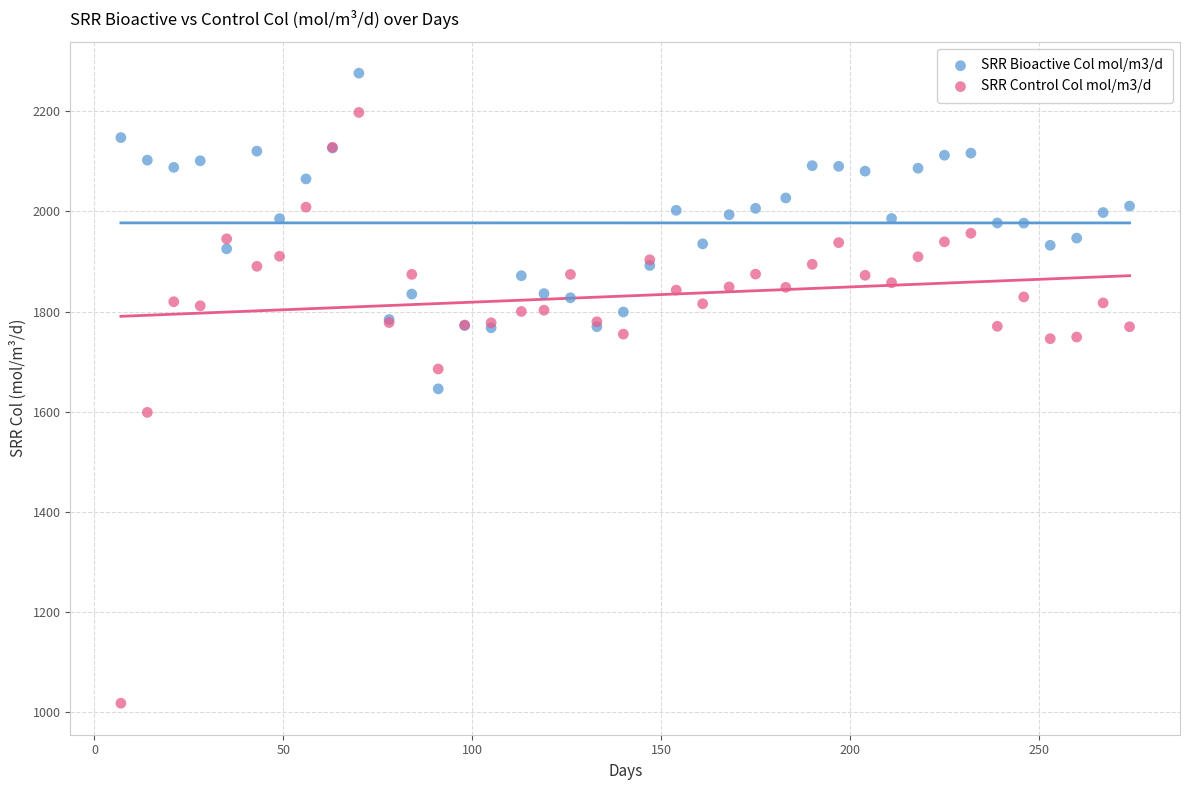

Which series reaches the maximum Y coordinate?

SRR Bioactive Col mol/m3/d